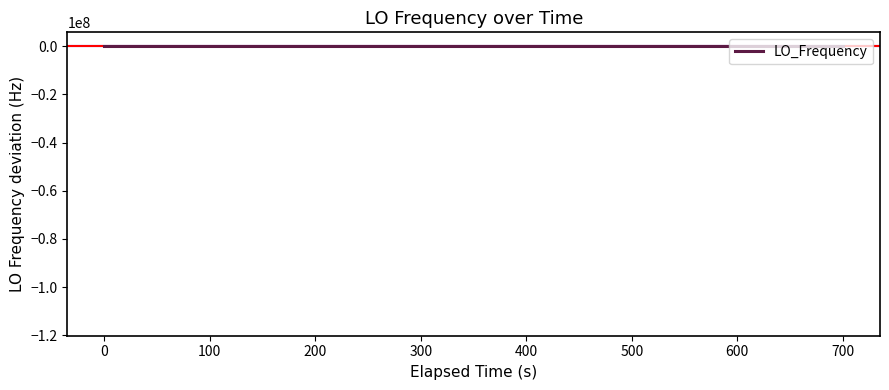

How many values exceed 0?

25